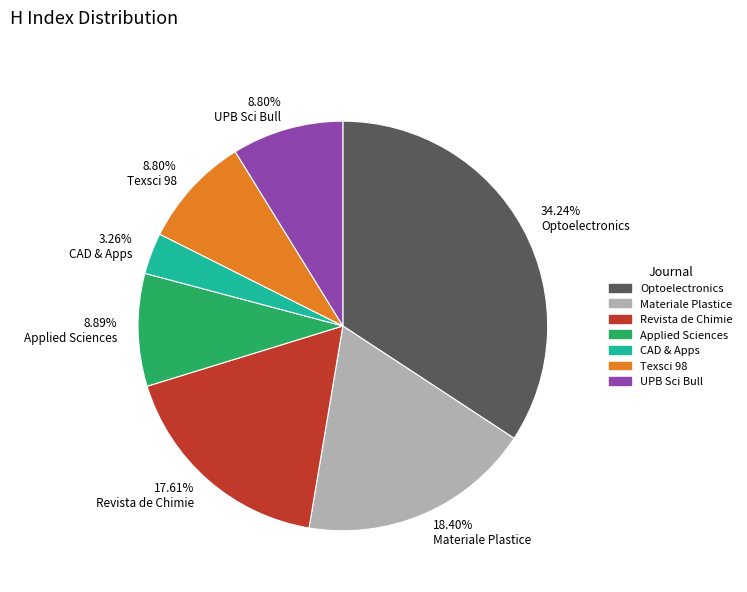

How much of the chart is everything except Texsci 98?

91.2%